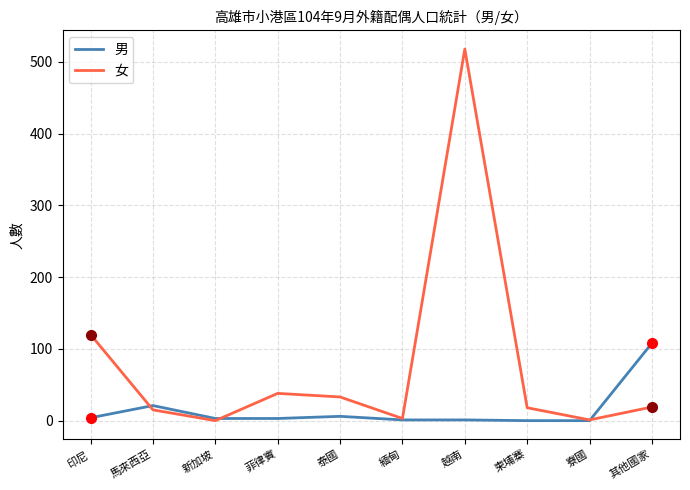

Which series changed the most between 越南 and 其他國家?

女